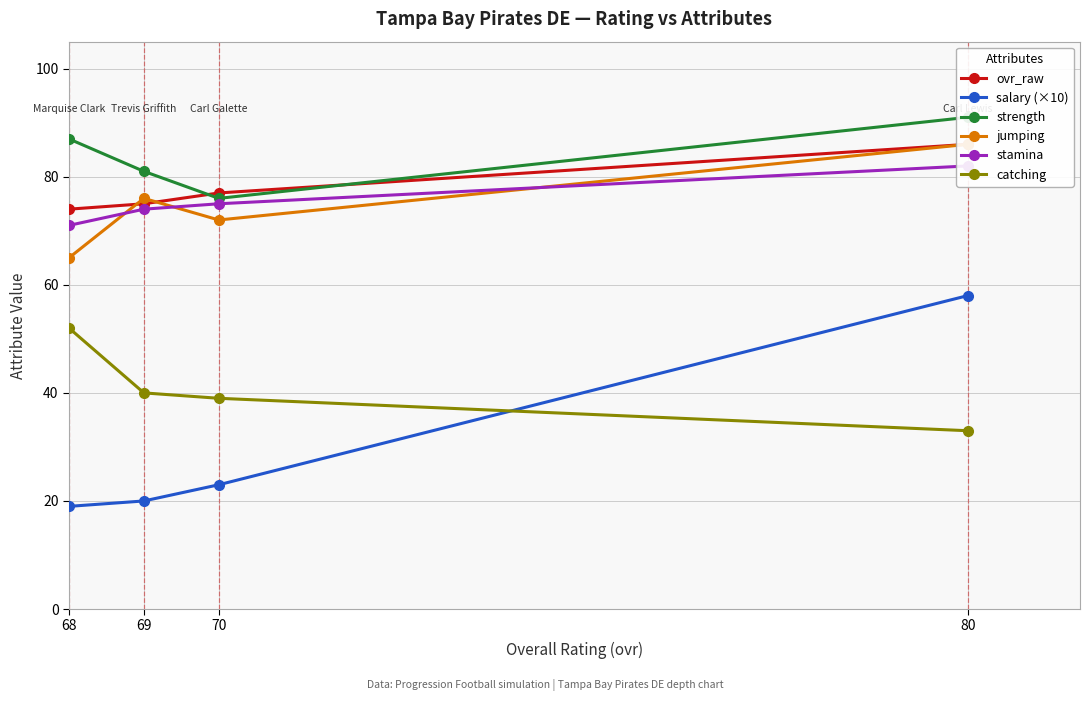

How many data points in ovr_raw are above 77?

1